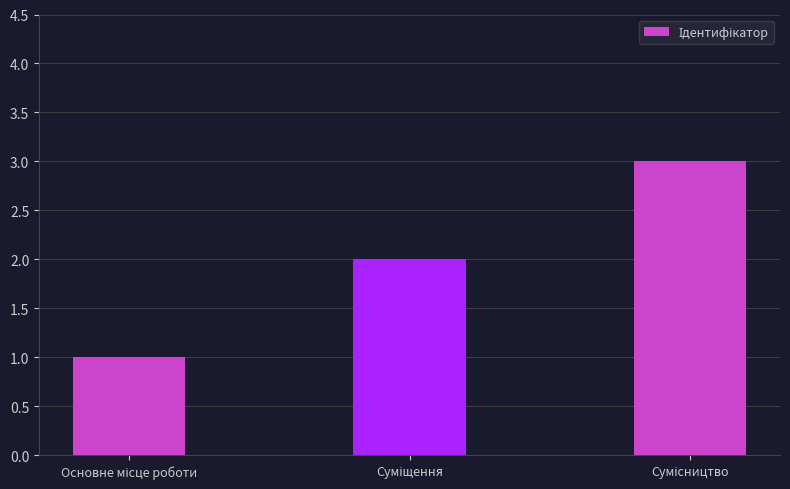

What is the sum of all values?

6